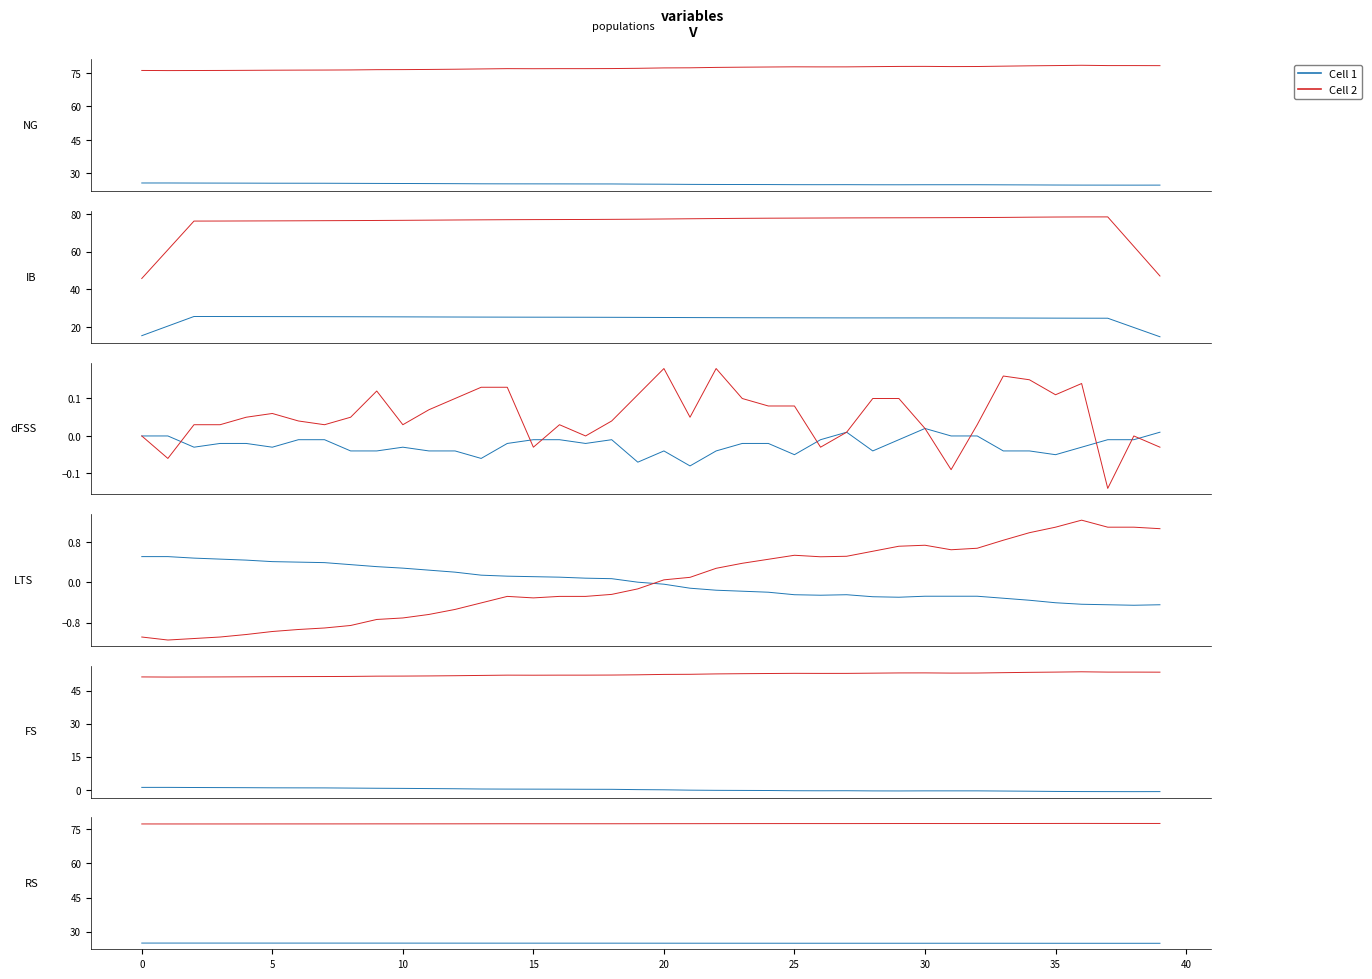

Where is the first local minimum for Cell 1?

26